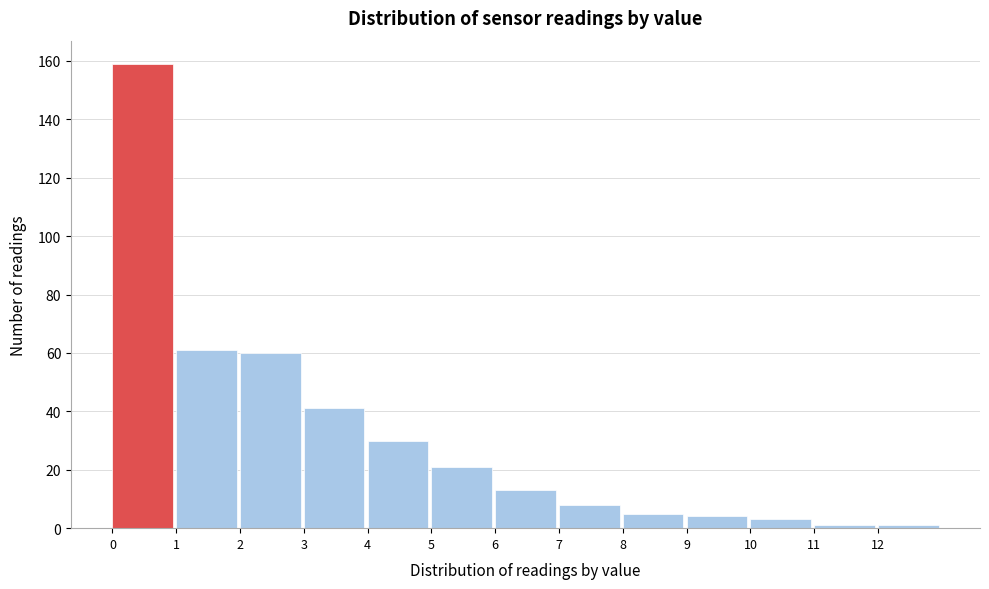

Which range on the x-axis has the tallest bar?

0 to 1